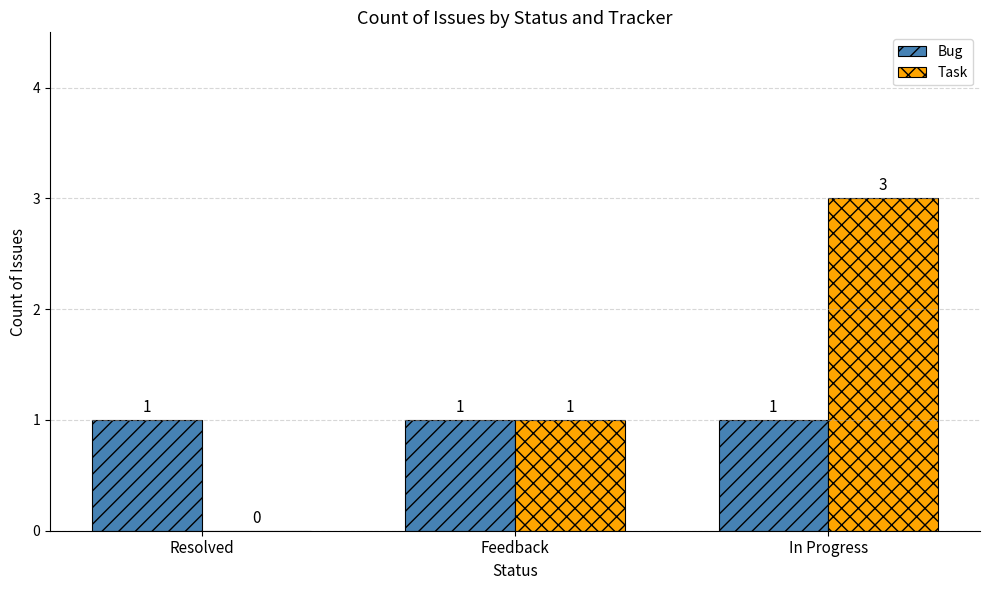

Is it true that Task equals 3 at In Progress?

True